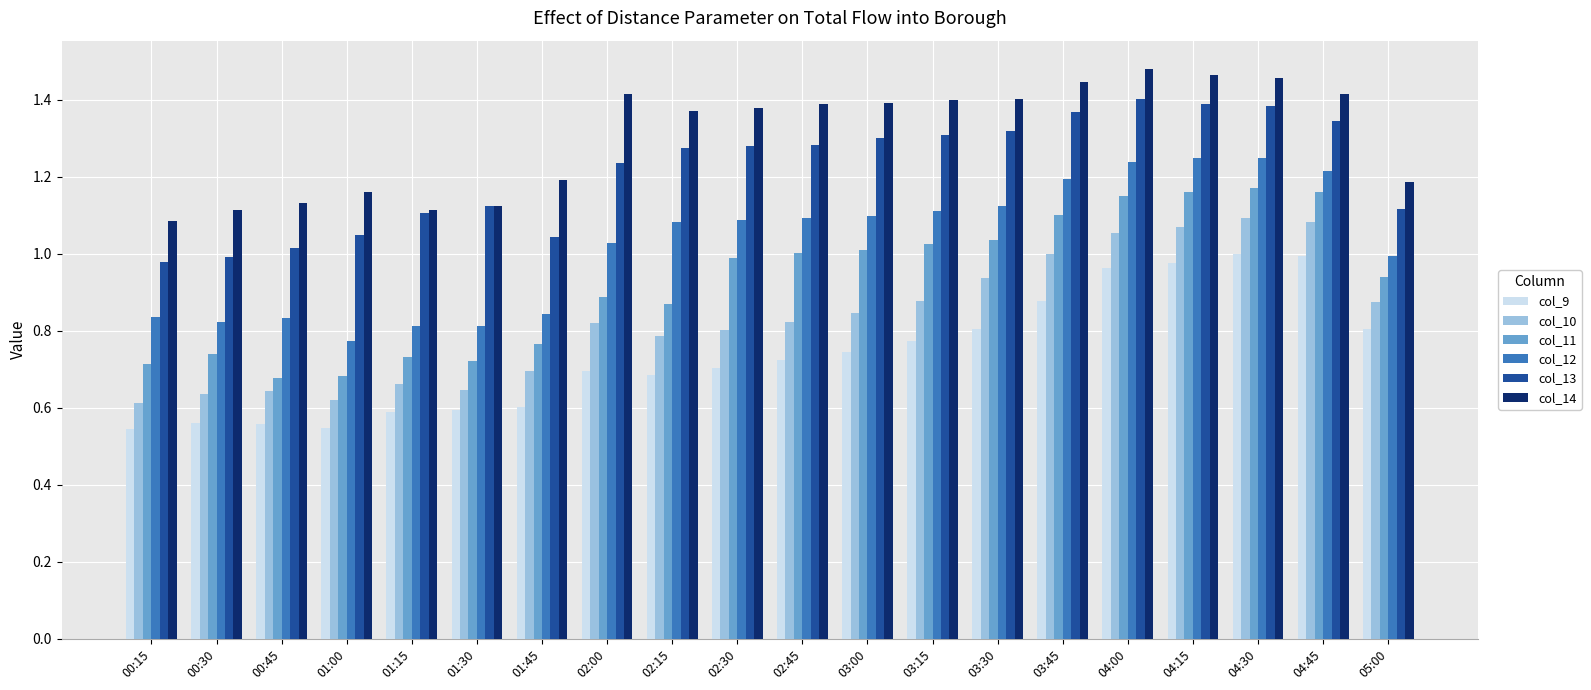

Which series has the widest spread of values?

col_11